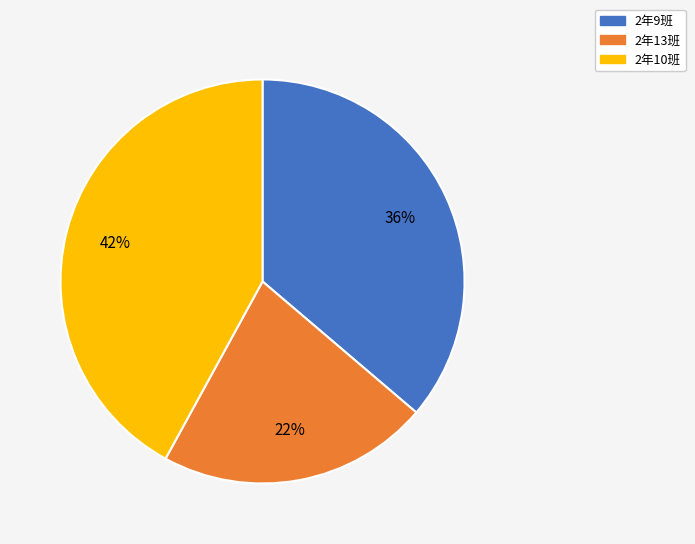

Approximately how many times larger is the value at 2年13班 compared to 2年10班?

0.5